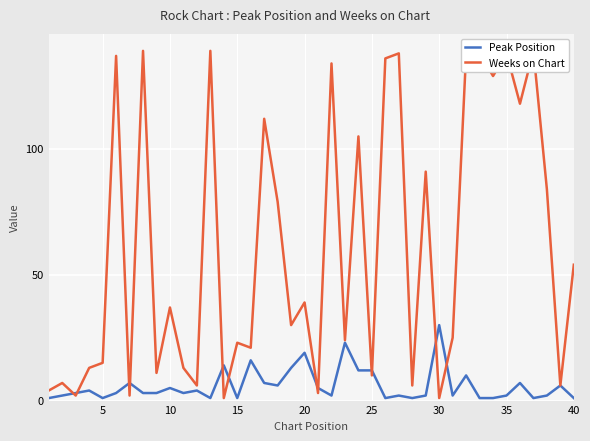

Which series ends up on top after the final intersection of Peak Position and Weeks on Chart?

Weeks on Chart